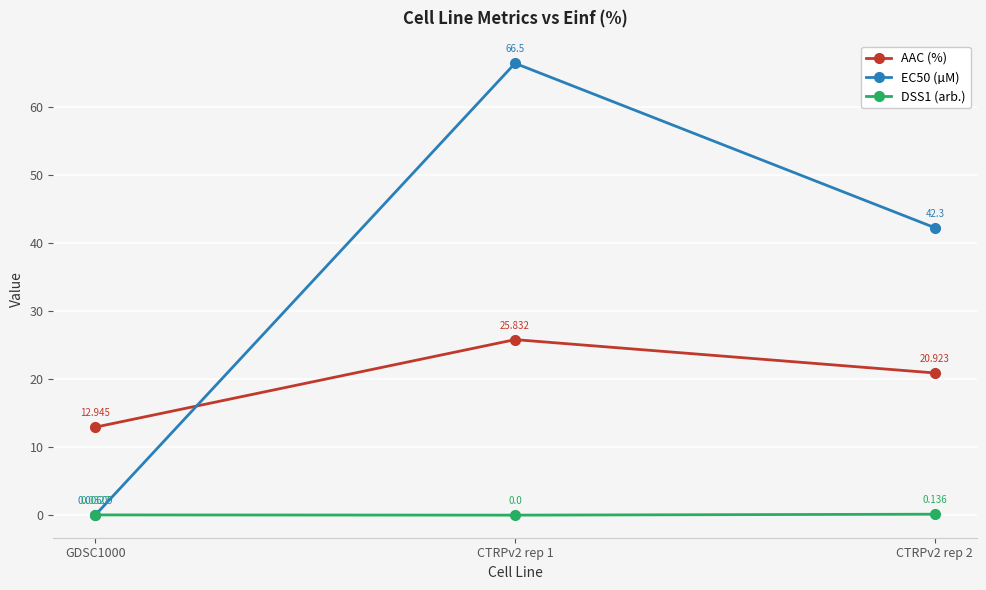

At which category is the sum across all series the highest?

CTRPv2 rep 1